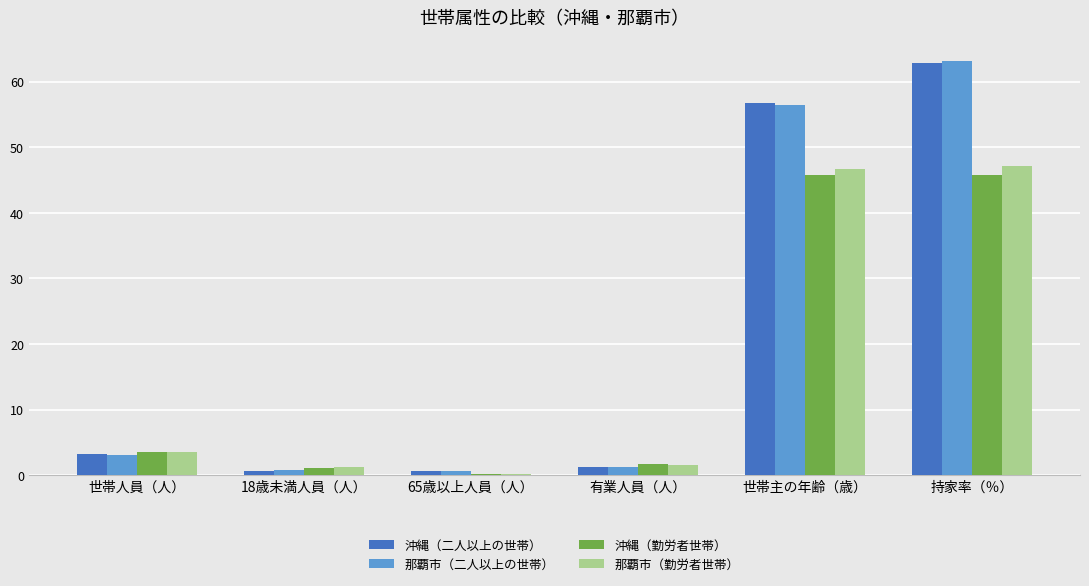

Is the value of 那覇市（二人以上の世帯） at 持家率（％） greater than the value of 沖縄（勤労者世帯） at 18歳未満人員（人）?

Yes